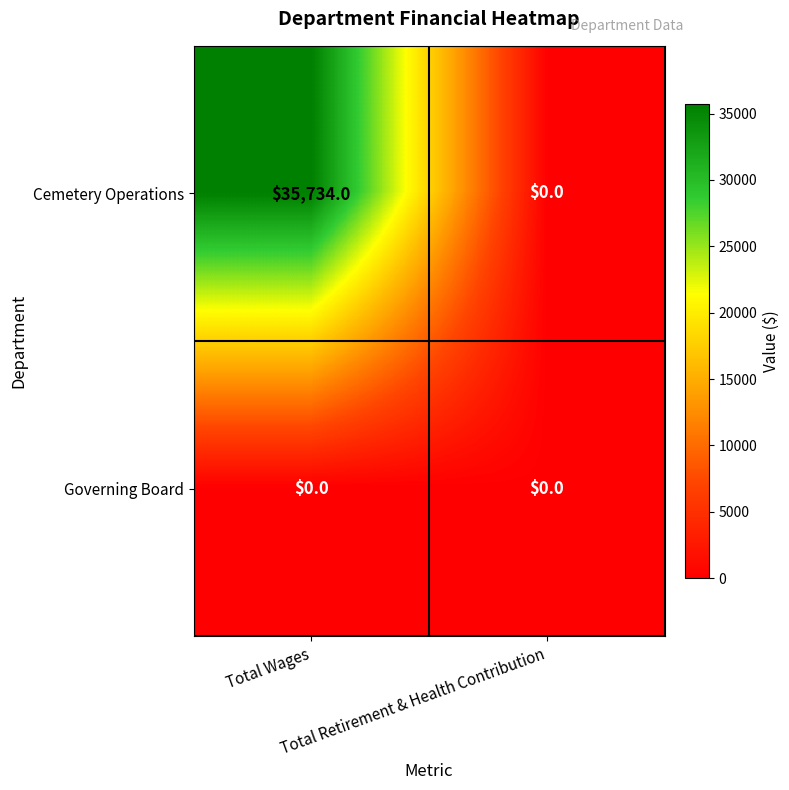

Which series has the largest total across all categories?

Cemetery Operations